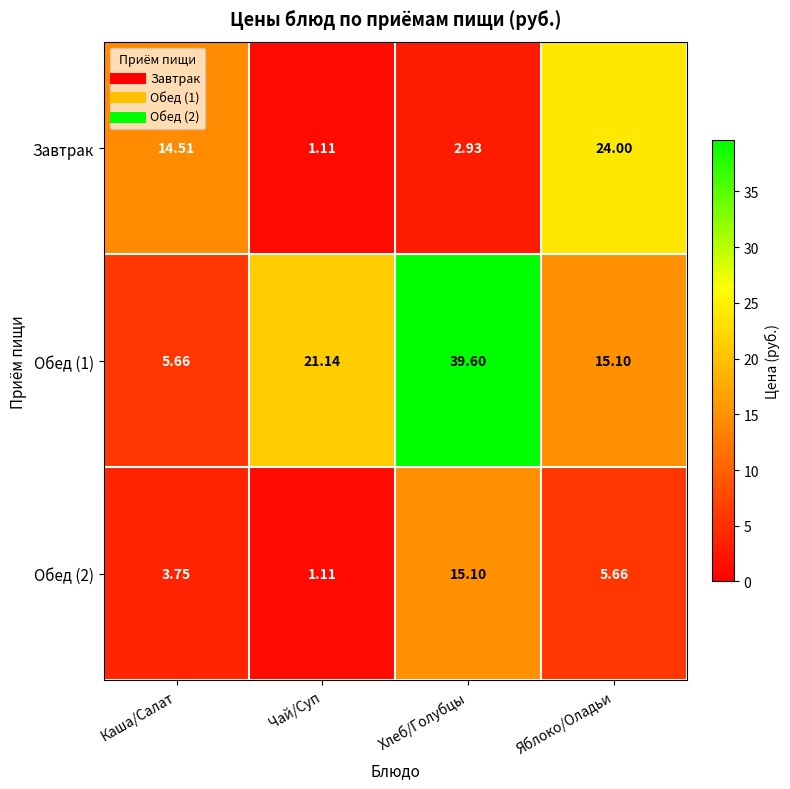

At which label is Обед (1) closest to 22?

Чай/Суп